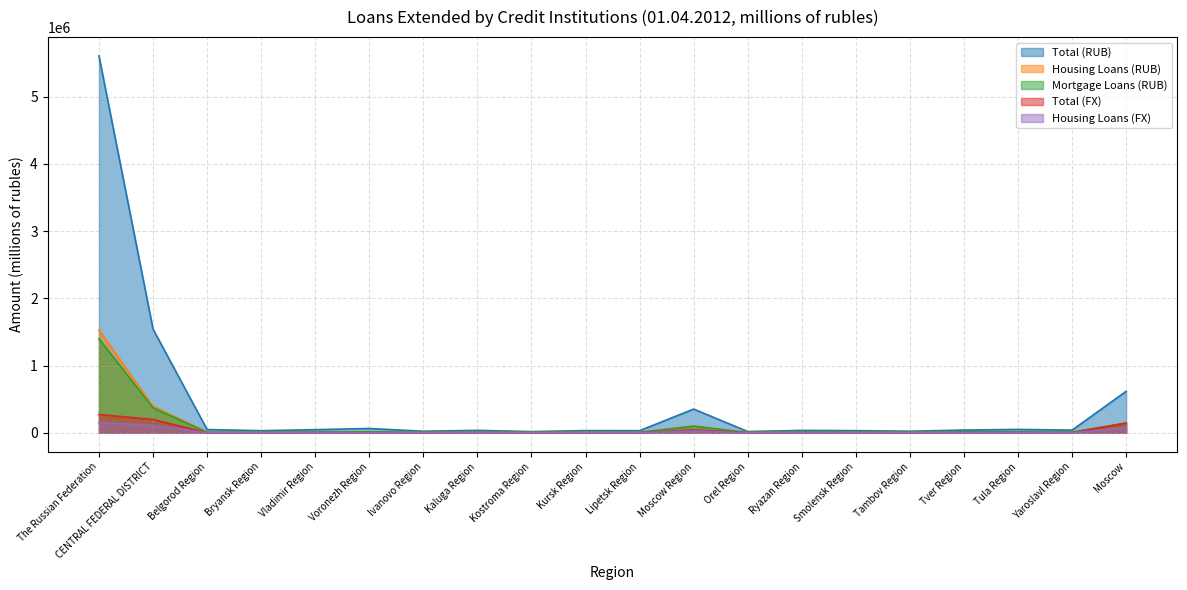

What is the label of the 16th point from the right?

Vladimir Region